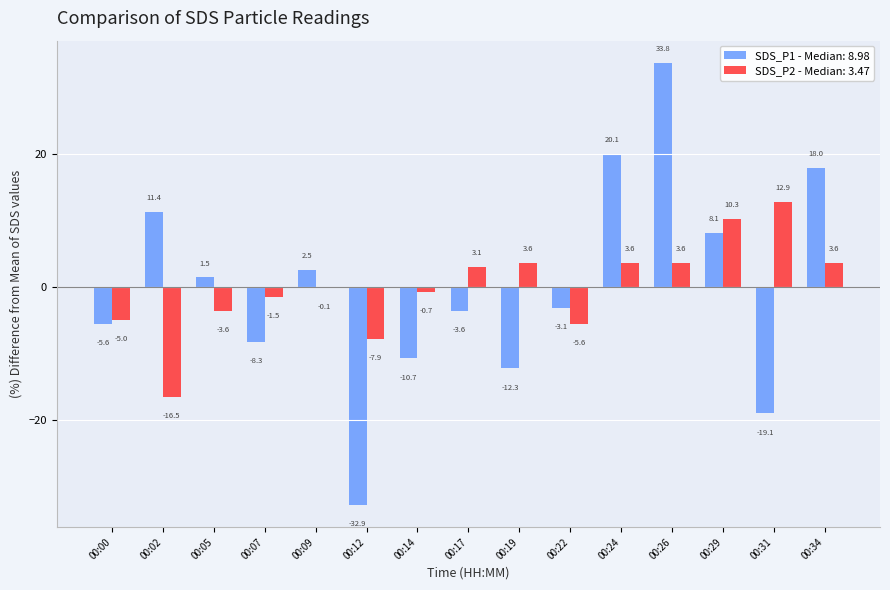

Which series has the largest range (max minus min)?

SDS_P1 - Median: 8.98